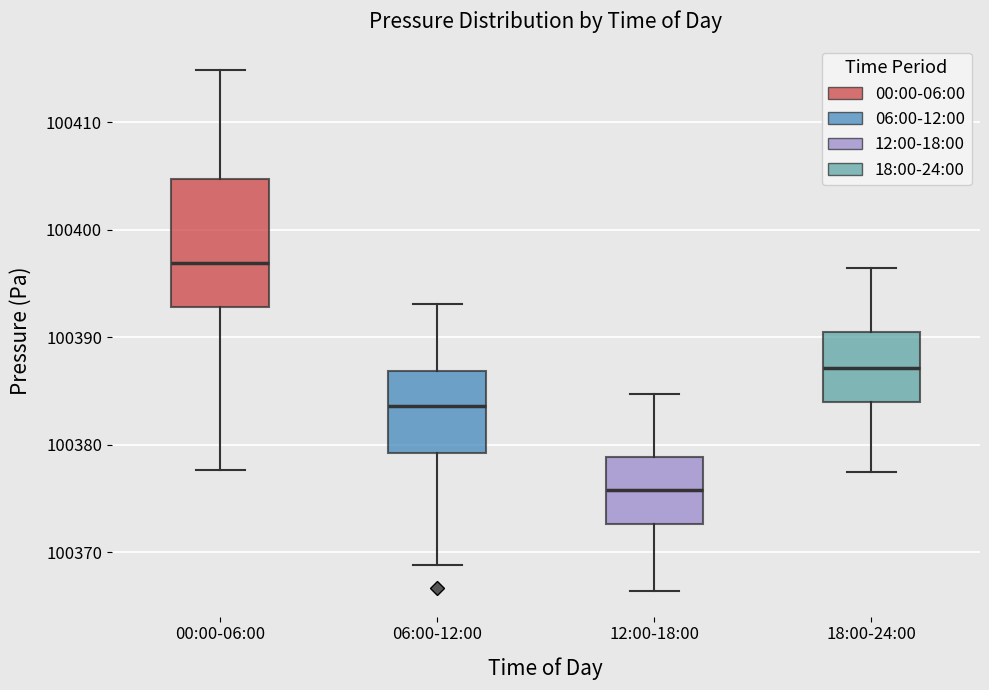

Reading left to right, read every box against the y-axis: the position of its median line, the range the box covers, and the ends of its whiskers. The values are not printed on the chart, so give them approximately, as read against the axis.

00:00-06:00: median 100397, box 100393 to 100405, whiskers 100378 to 100415
06:00-12:00: median 100384, box 100379 to 100387, whiskers 100369 to 100393
12:00-18:00: median 100376, box 100373 to 100379, whiskers 100366 to 100385
18:00-24:00: median 100387, box 100384 to 100390, whiskers 100377 to 100396